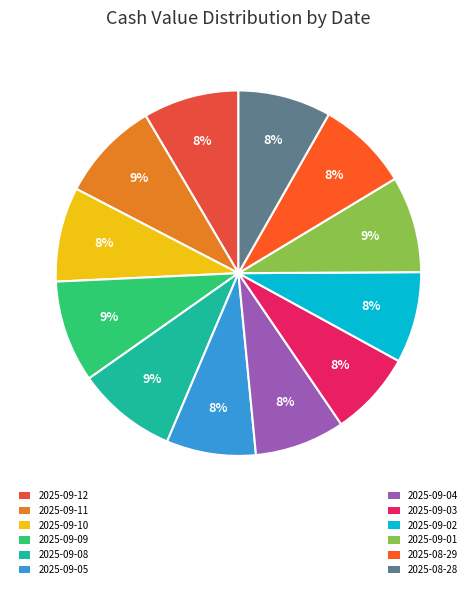

What is the largest slice in the pie chart?

2025-09-09